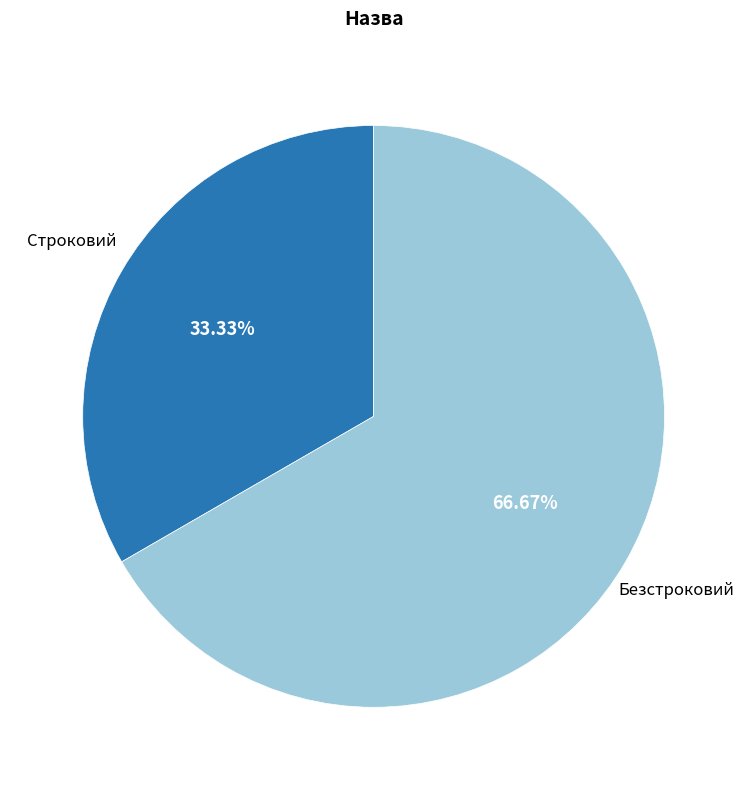

Does any single category account for the majority?

Yes